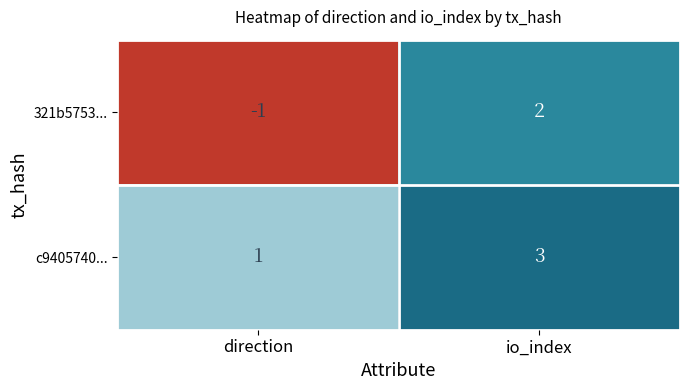

Which category has the highest value in the 321b5753... series?

io_index